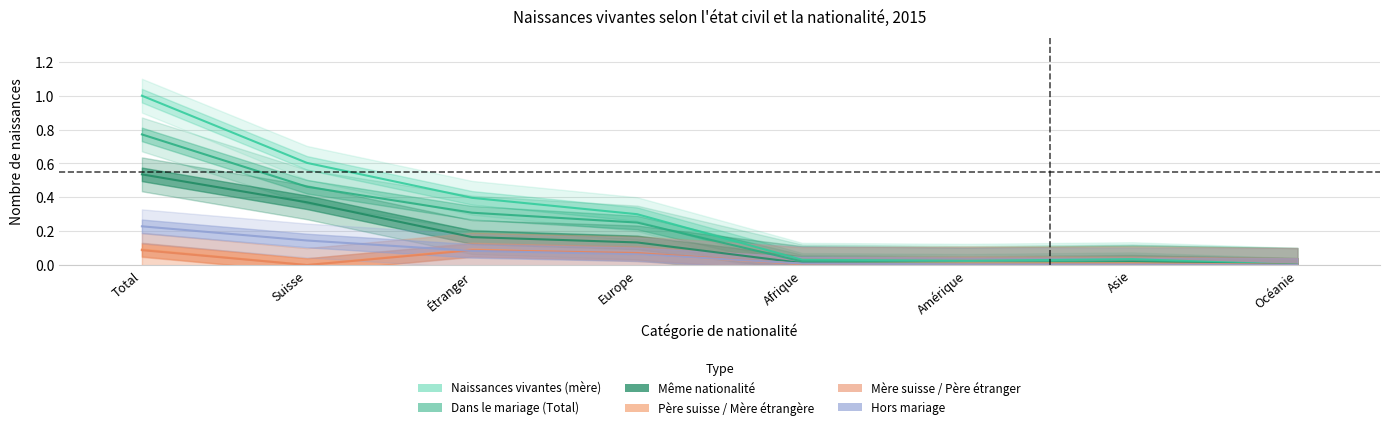

In Mère suisse / Père étranger, how many points are higher than both neighbors (excluding endpoints)?

1